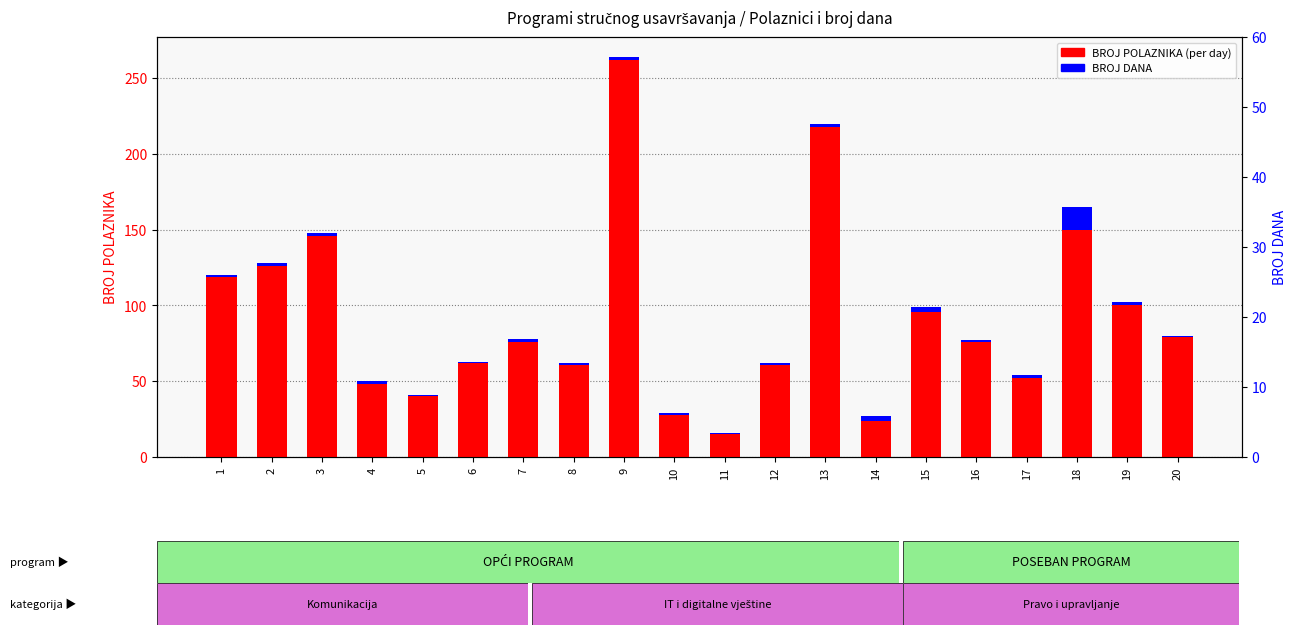

How many values in the BROJ DANA series exceed 2?

3